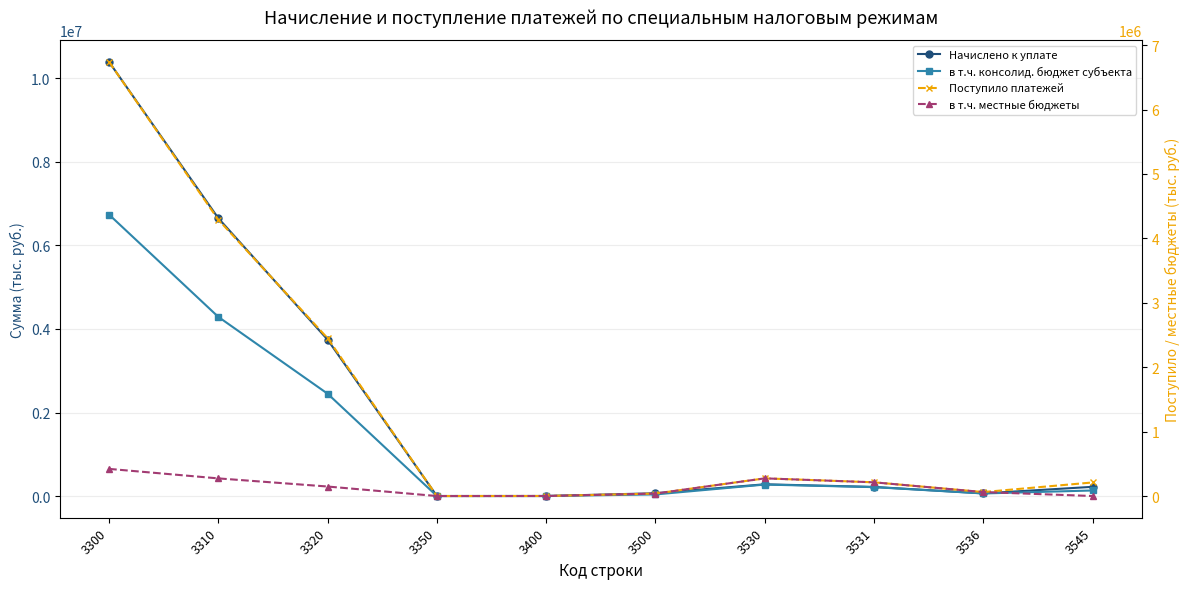

Is it true that Начислено к уплате equals 33490 at 3536?

False